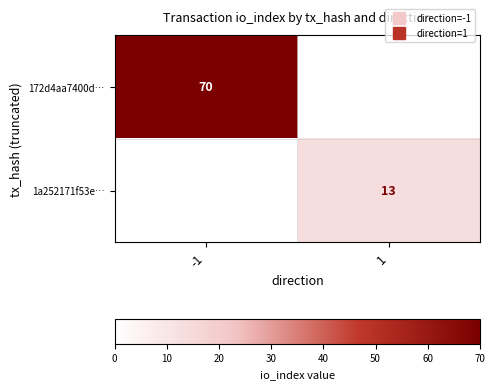

What is the spread (max minus min) of values at -1?

70